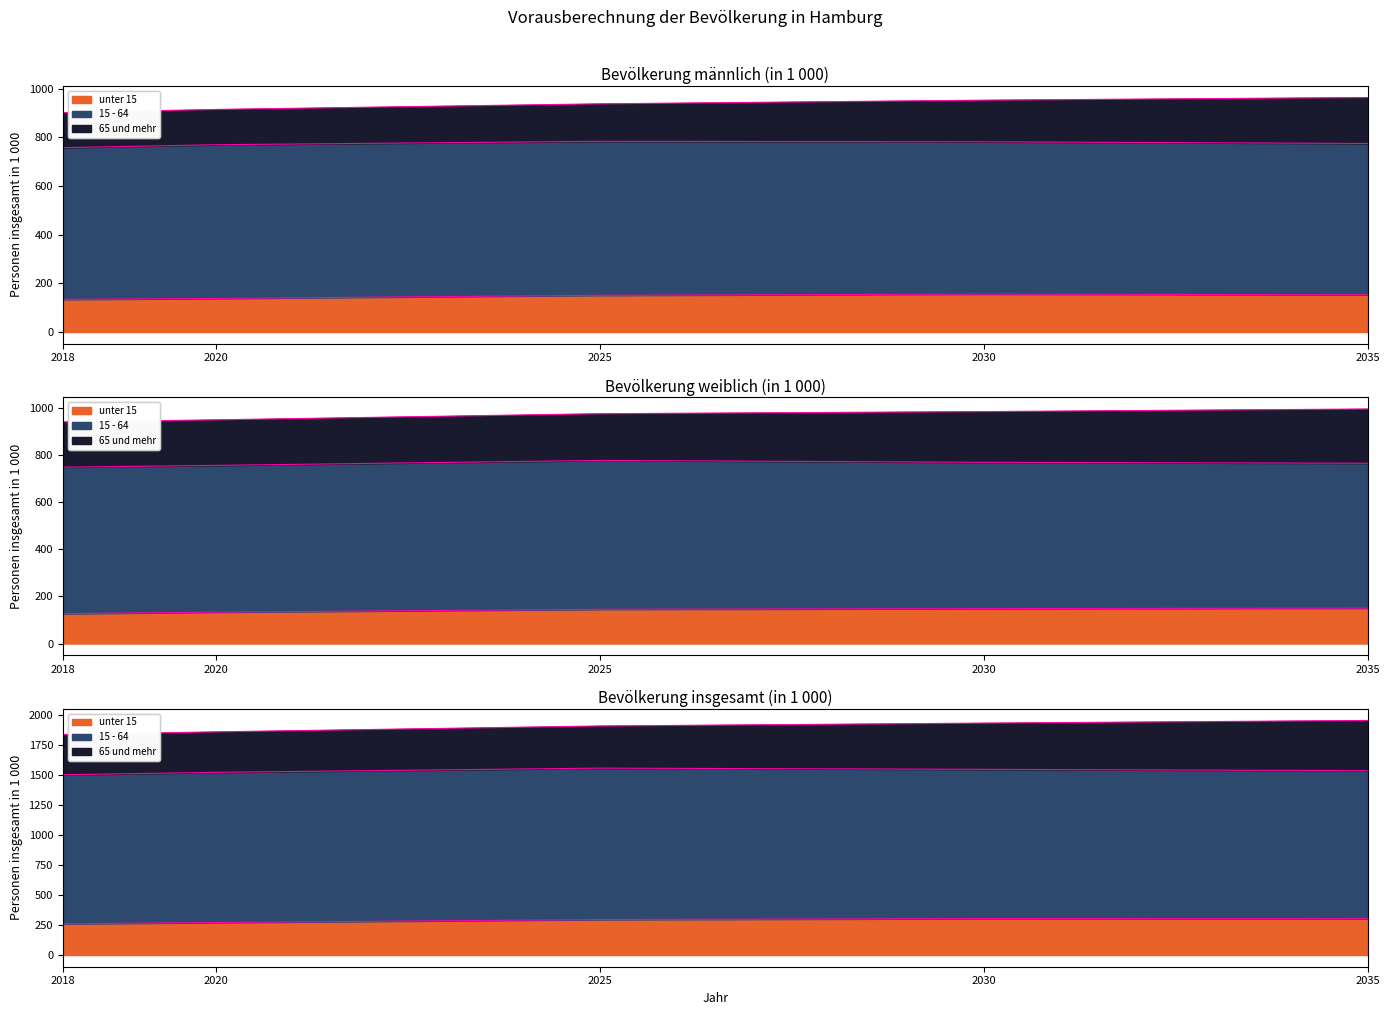

What is the sum of the Grenze unter15 values at 2030 and 2035?

607.0